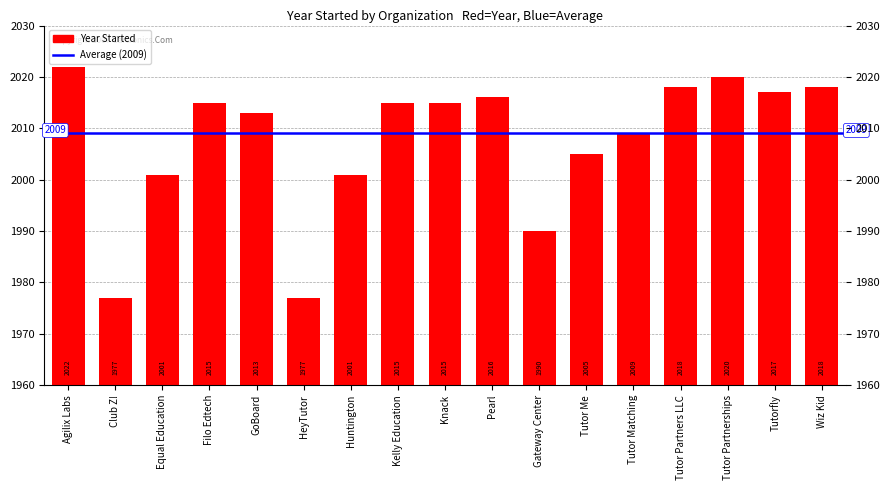

Which label corresponds to the smallest value in the chart?

Club Z!